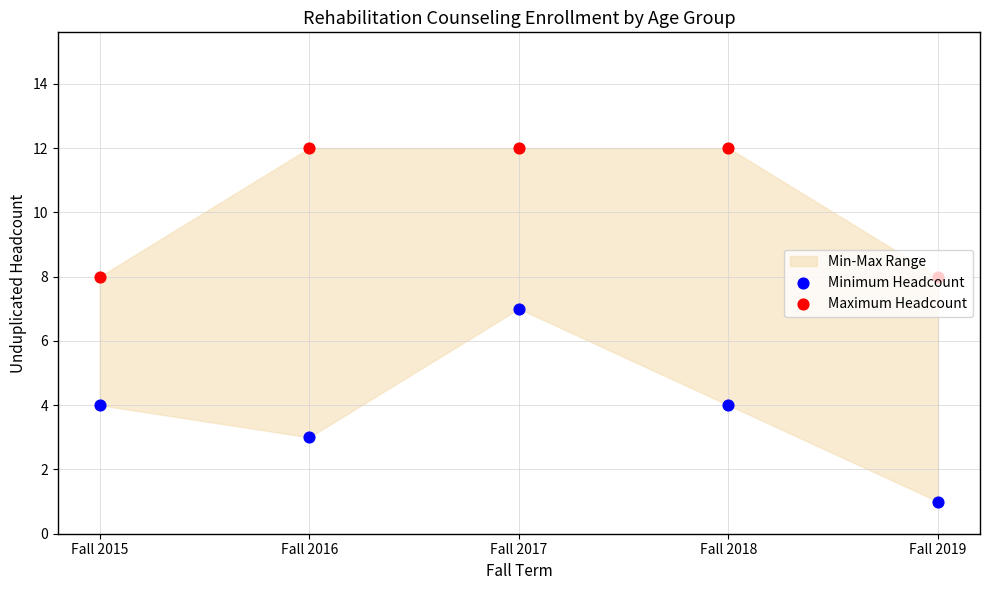

Which series reaches the maximum Y coordinate?

Maximum Headcount